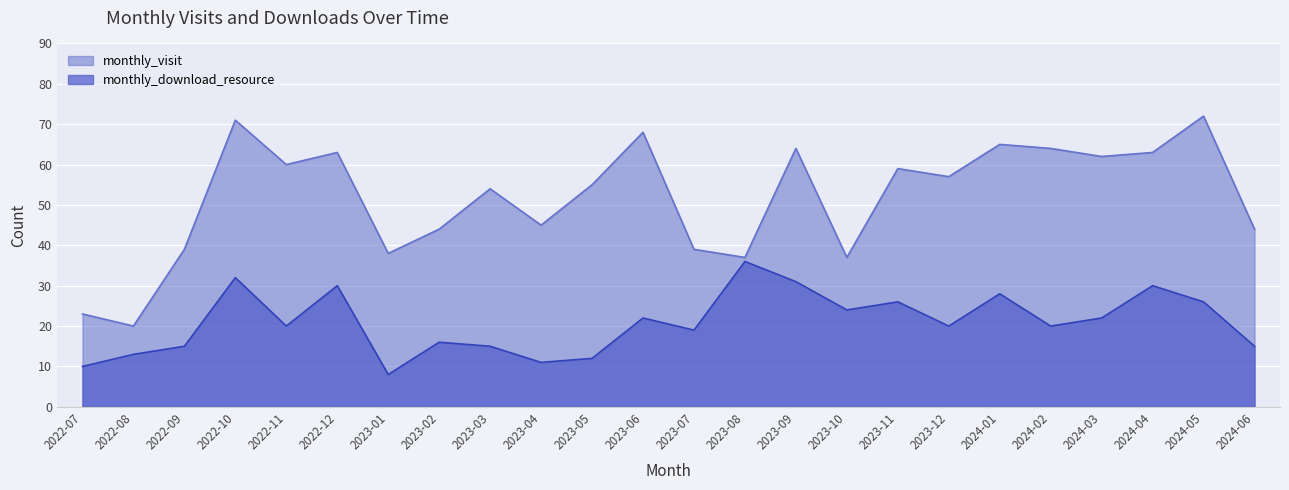

True or false: monthly_visit and monthly_download_resource intersect in this chart.

False